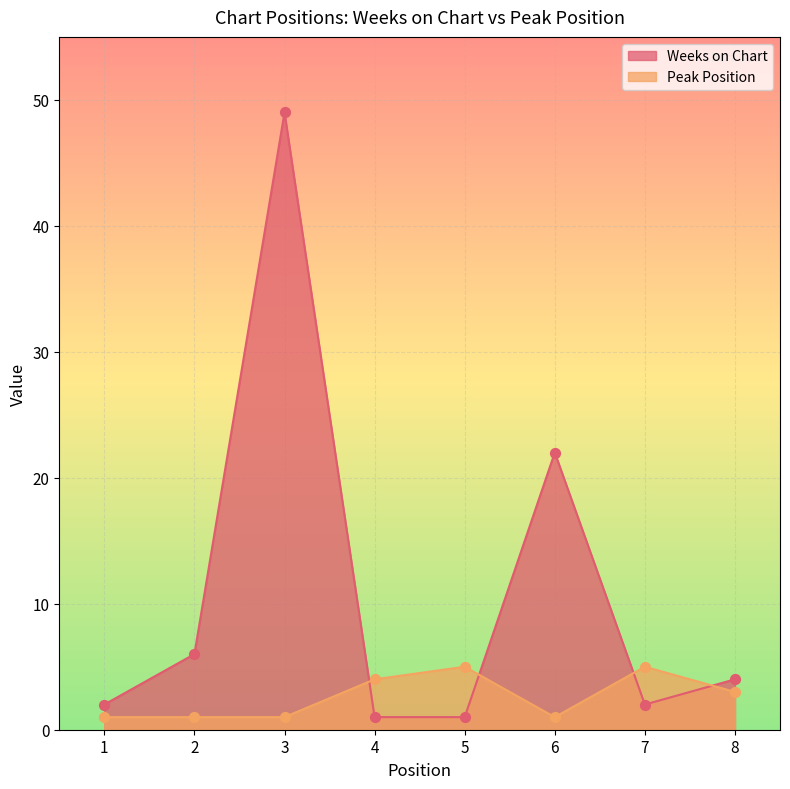

What are all the series names shown in the legend?

Weeks on Chart, Peak Position